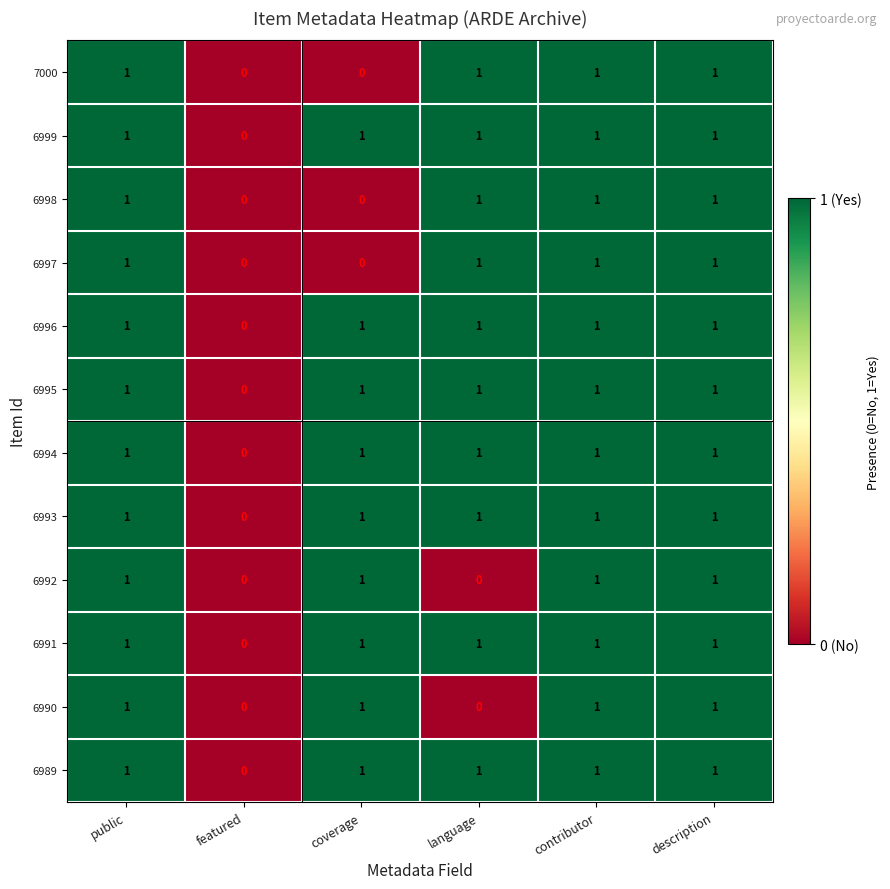

At which label is 6999 closest to 0?

featured